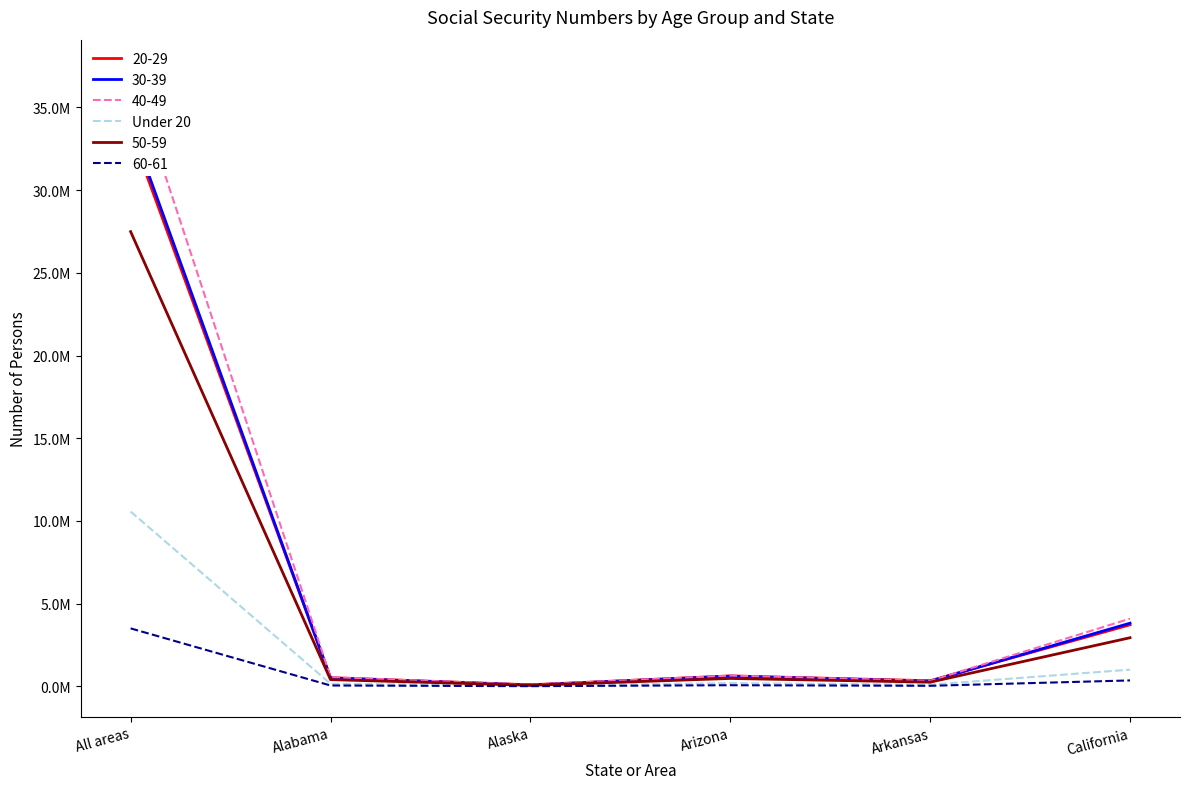

How many interior local peaks (higher than both neighbors) does the data have?

1